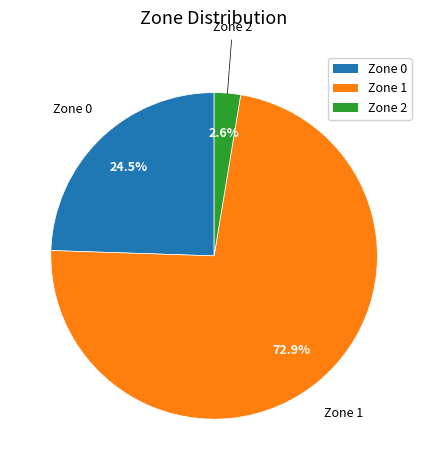

Approximately how many times larger is the value at Zone 0 compared to Zone 1?

0.3